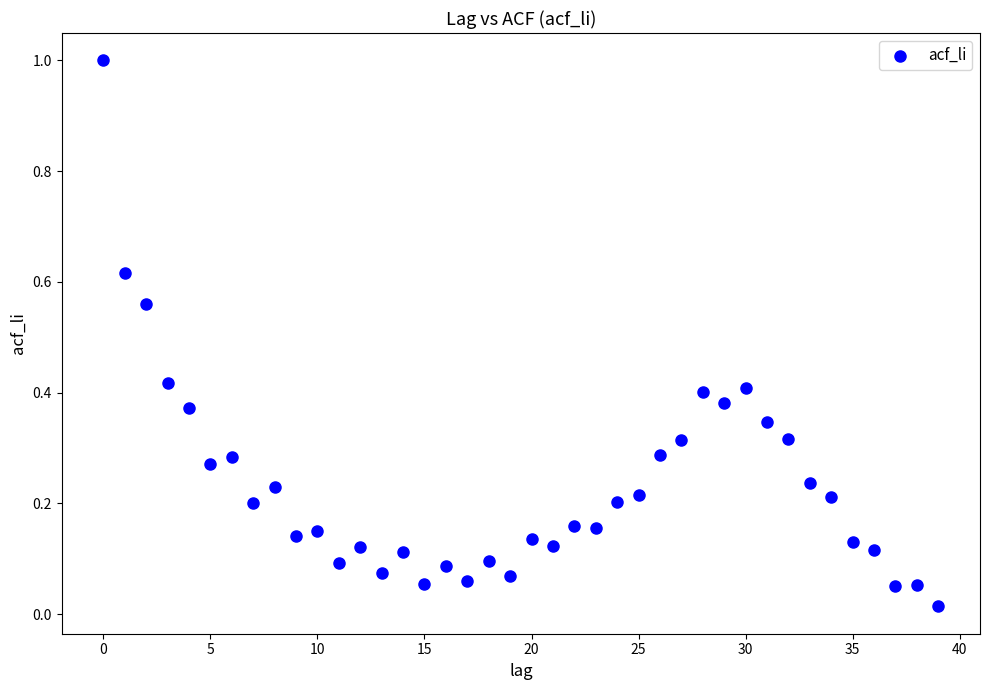

What is the range of Y values (max minus min)?

1.0